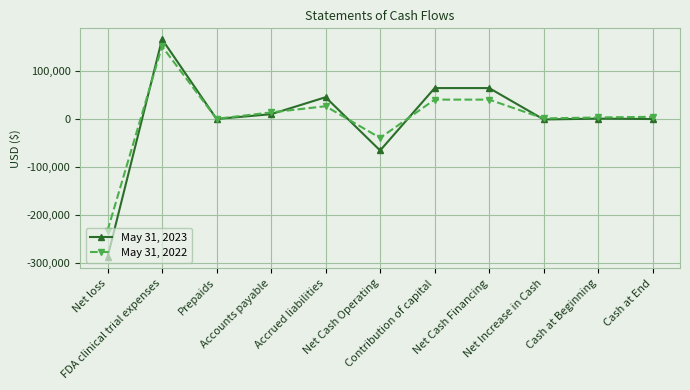

Rank the series by their average value, from highest to lowest.

May 31, 2022, May 31, 2023